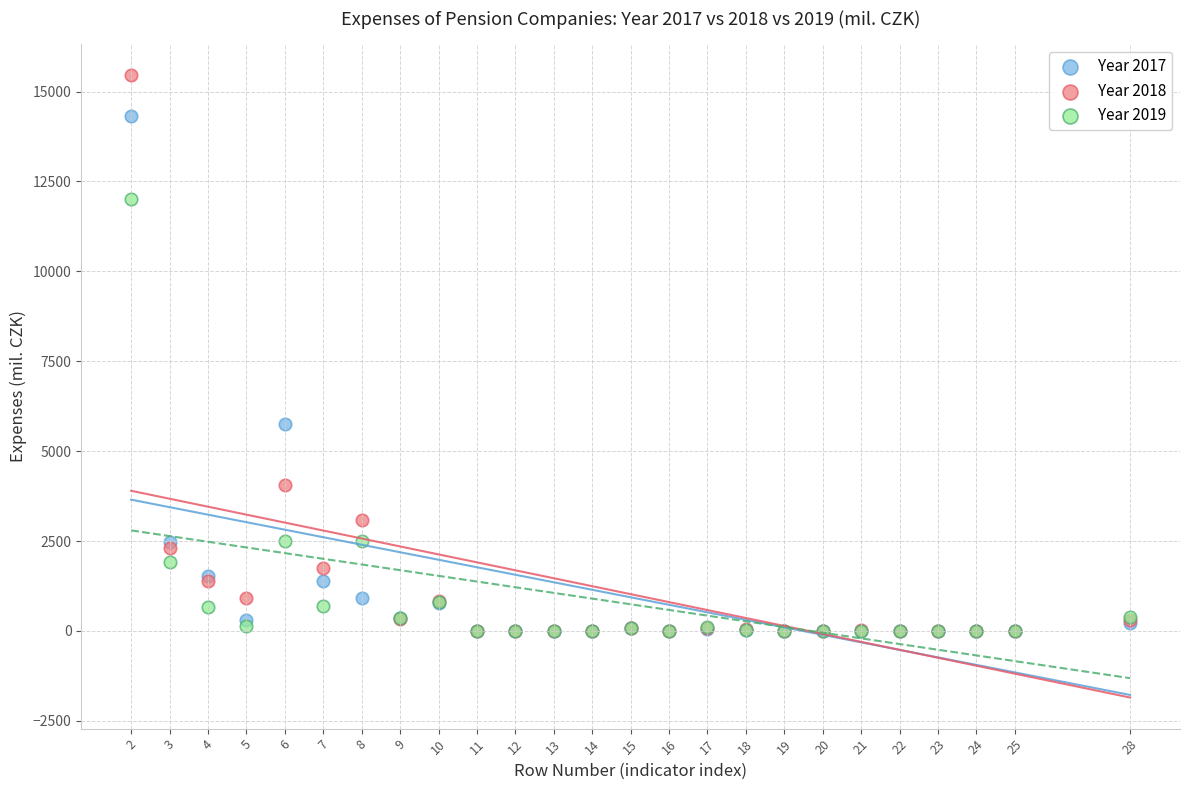

Across all series, what Y value is closest to 7726?

5761